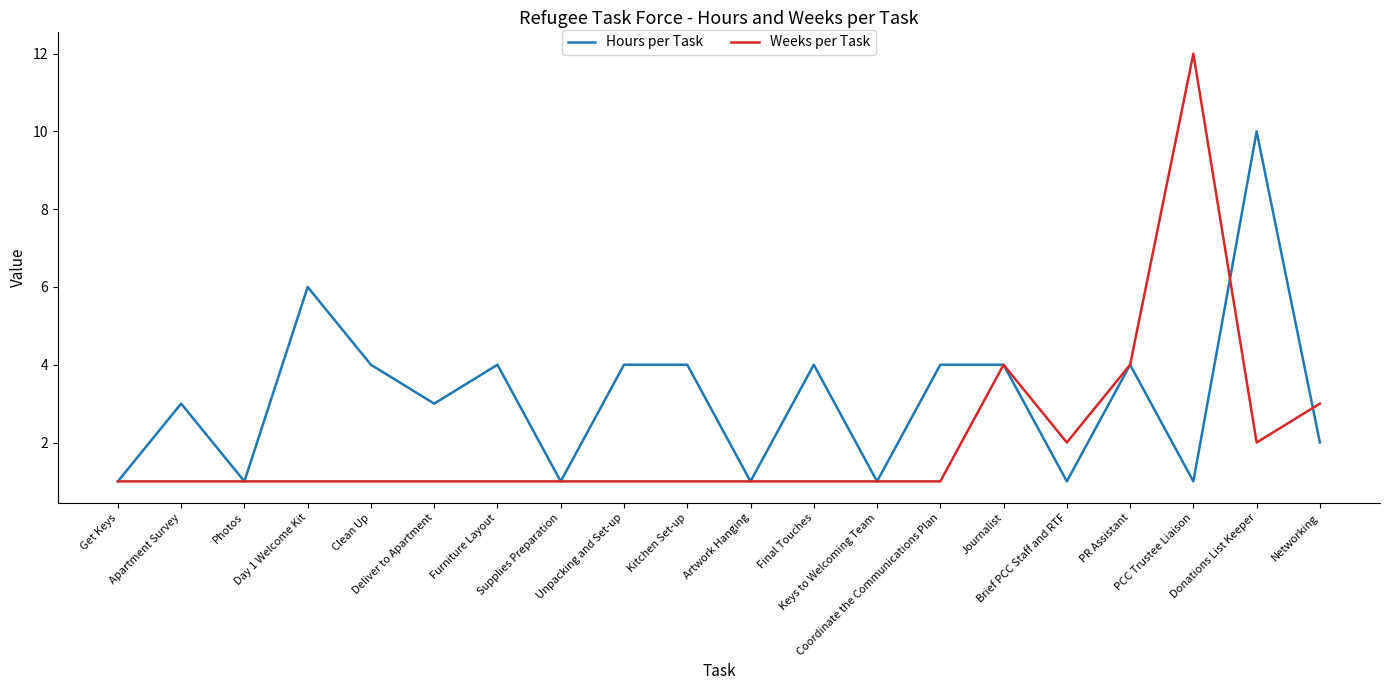

Which series has the largest total across all categories?

Hours per Task